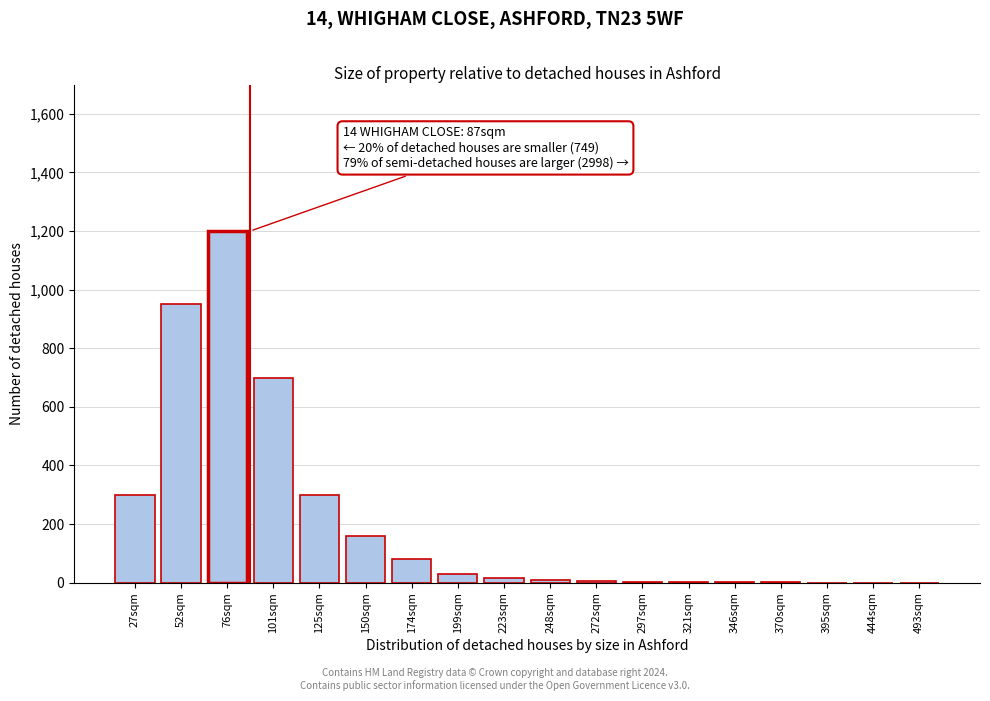

Is it true that the value at 444sqm is 0?

True